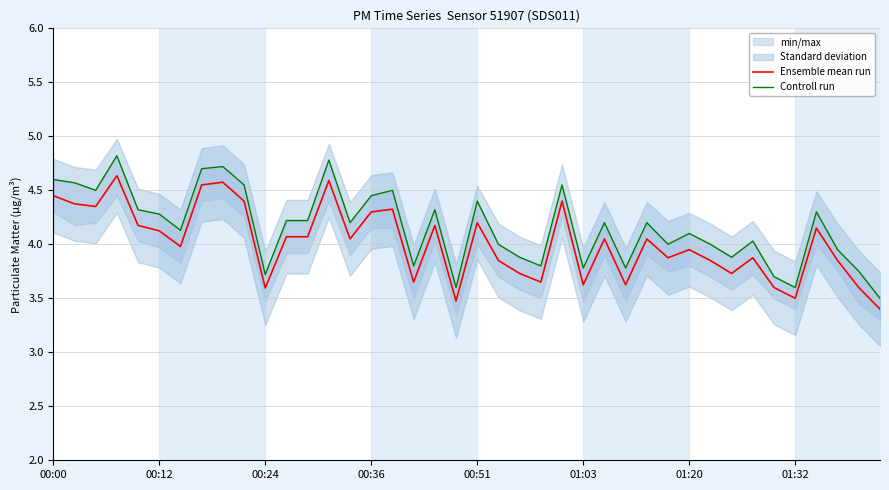

How many lines are shown in the chart?

2